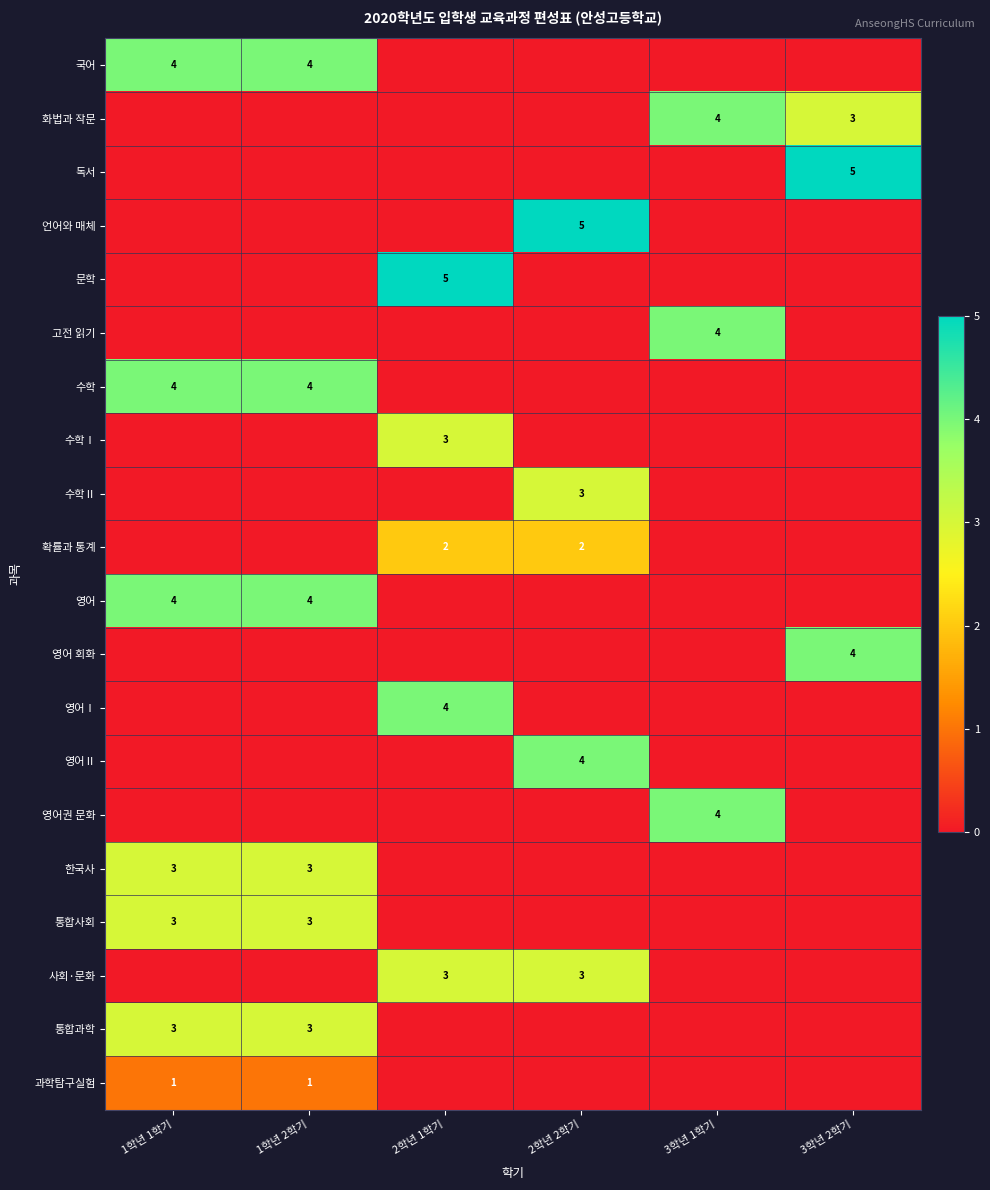

The 화법과 작문 series shows 3 at 3학년 2학기. True or false?

True